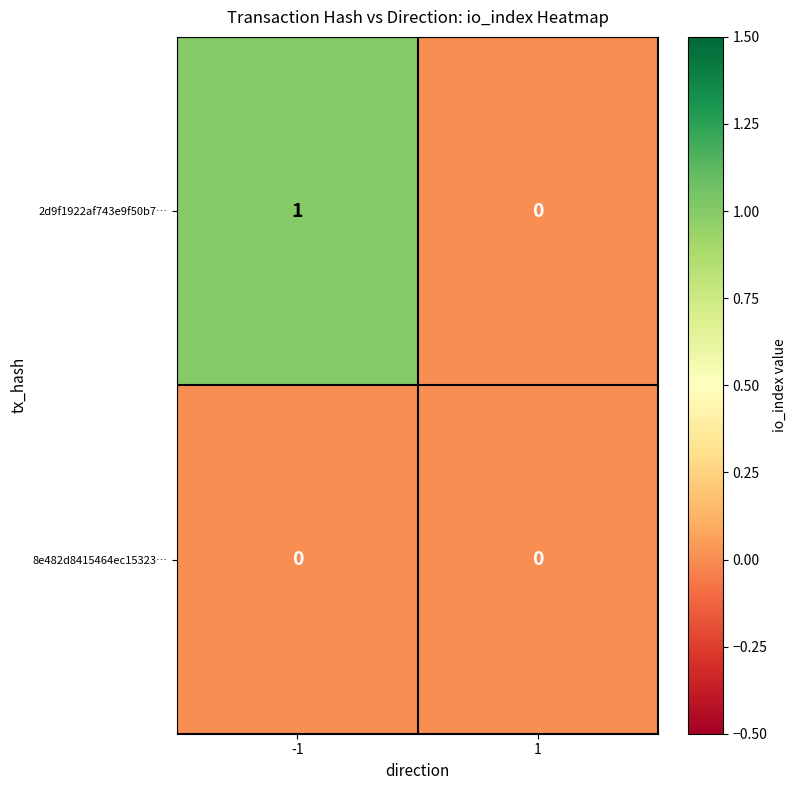

Reading left to right, transcribe all the data shown in this chart.

2d9f1922af743e9f50b7…: -1=1	1=0
8e482d8415464ec15323…: -1=0	1=0